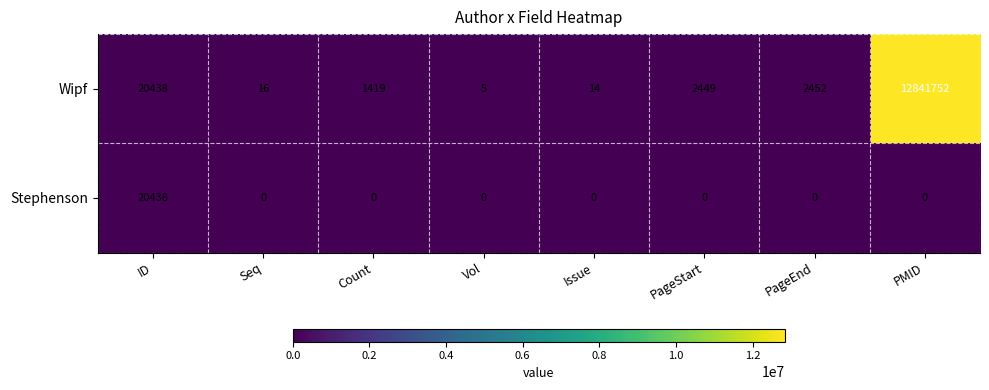

Which label corresponds to the largest value in the chart?

PMID